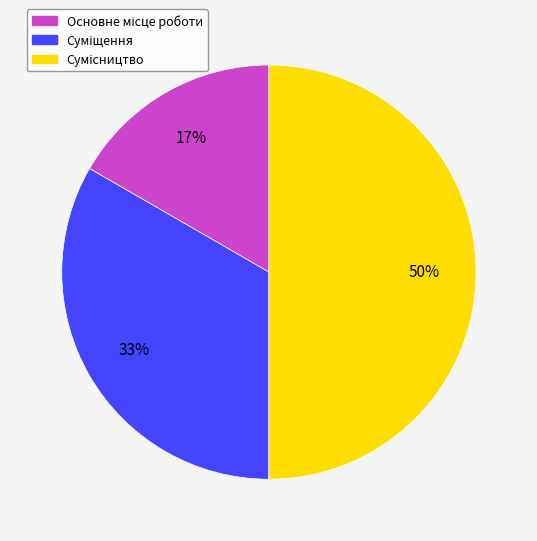

To the nearest percent, what is the difference between the largest and smallest slice percentages?

33%